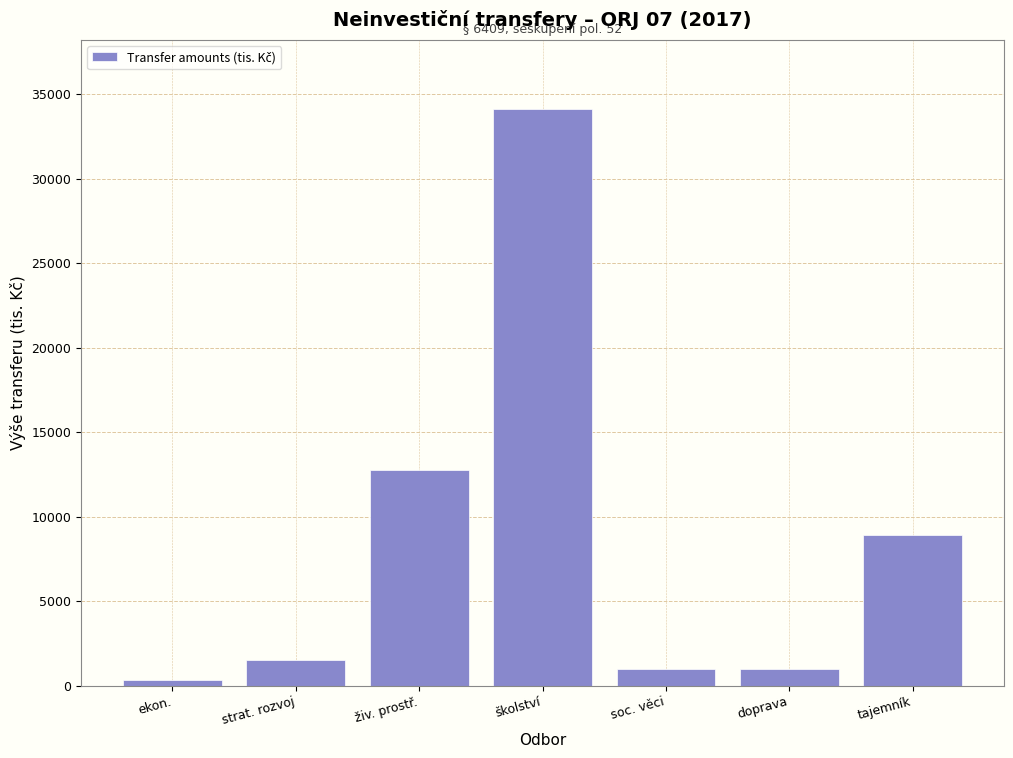

Reading left to right, transcribe all the data shown in this chart.

350	1500	12750	34125	1000	1000	8905